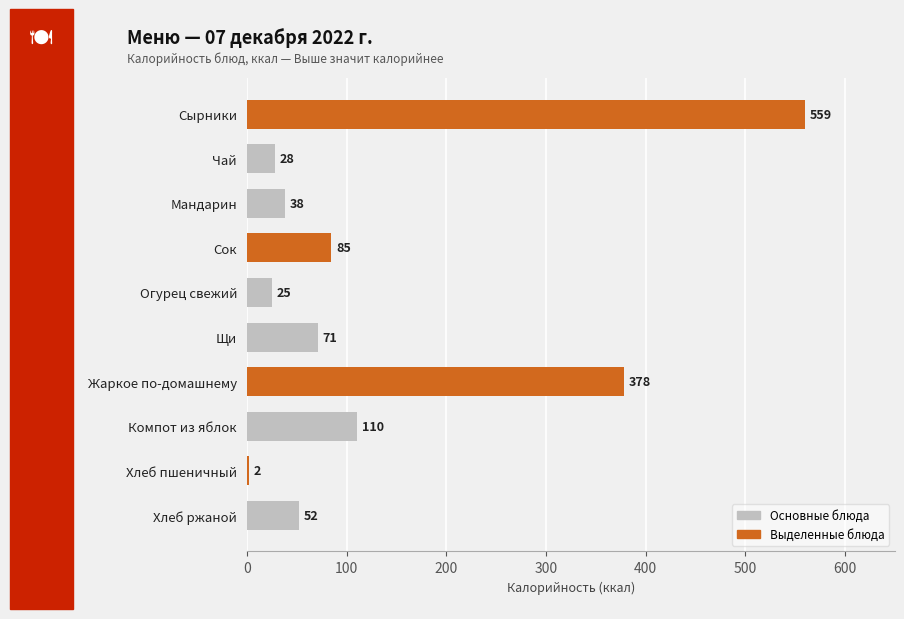

Rank the categories by value from lowest to highest.

Хлеб пшеничный, Огурец свежий, Чай, Мандарин, Хлеб ржаной, Щи, Сок, Компот из яблок, Жаркое по-домашнему, Сырники